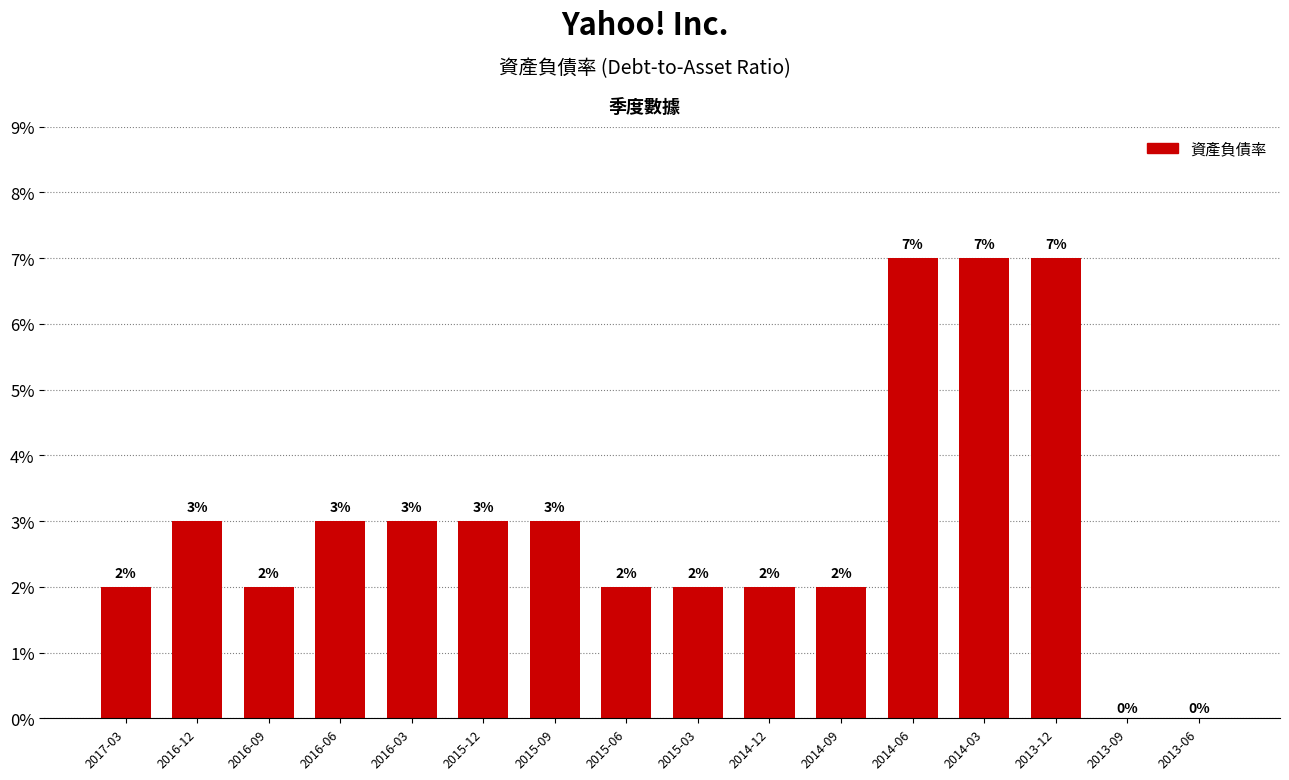

Are the bars horizontal?

No